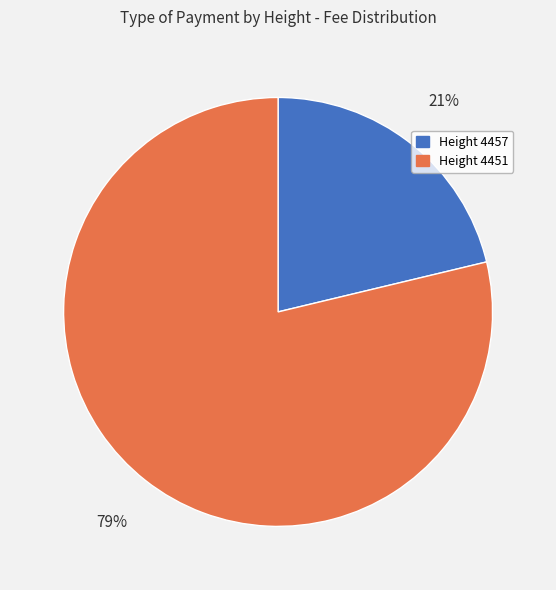

Is it true that Height 4457 is 30% of the pie?

False